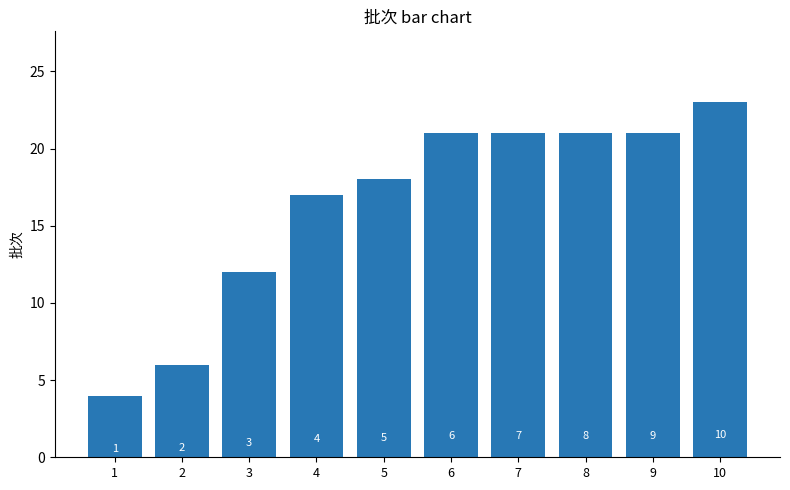

The value at 10 is 23. True or false?

True